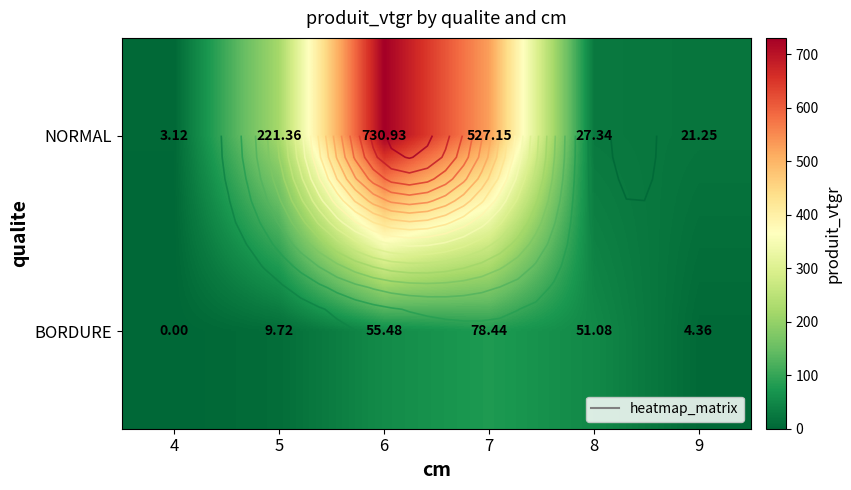

What is the average value of the BORDURE series?

33.2